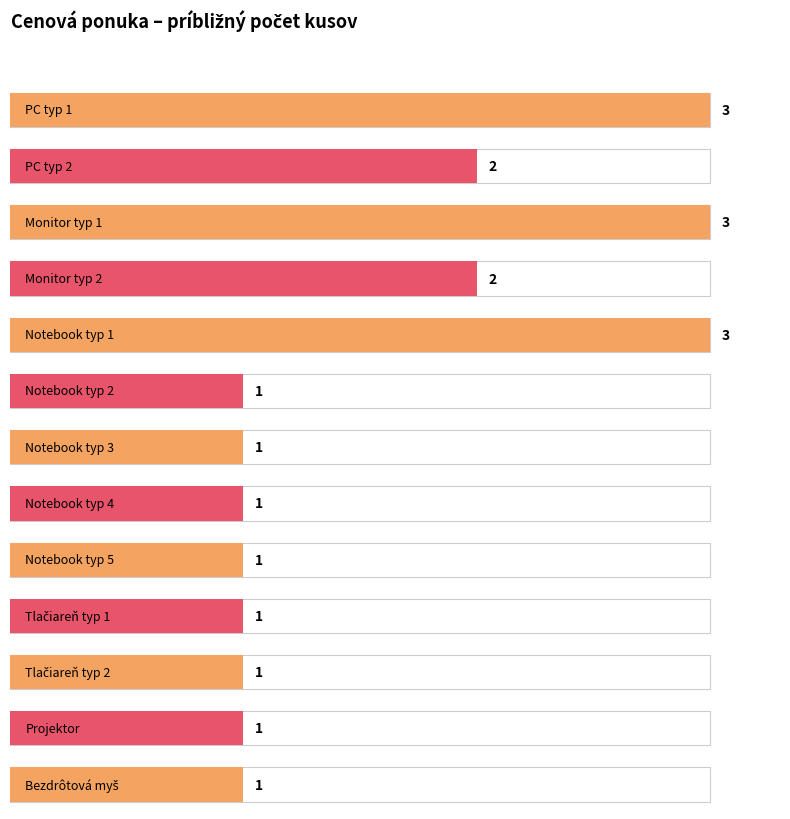

What is the greatest value displayed?

3